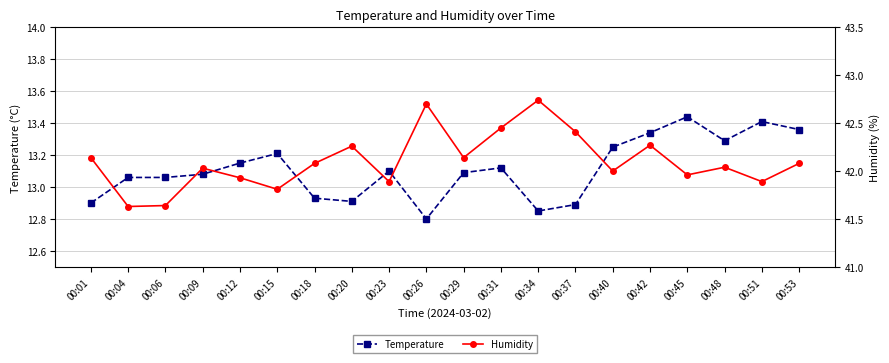

How many data points in Temperature are above 13?

14